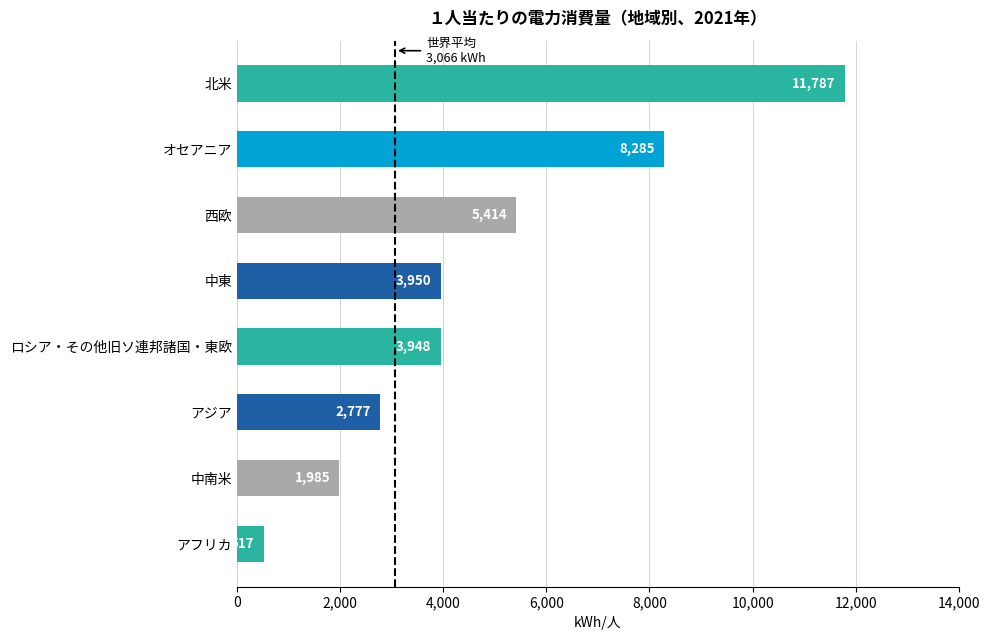

What is the sum of all values?

38663.5